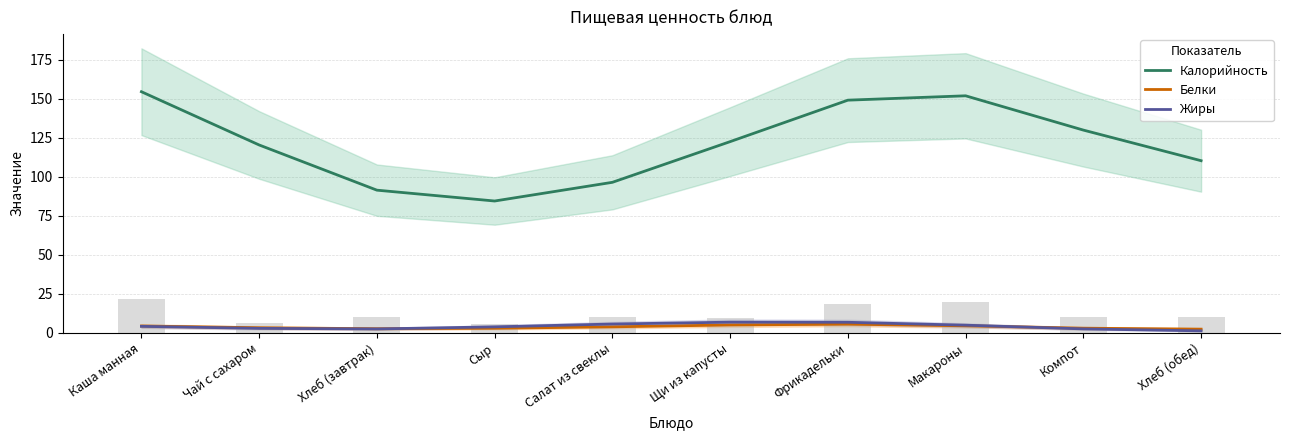

What is the difference between the maximum and minimum values in the Белки series?

3.2